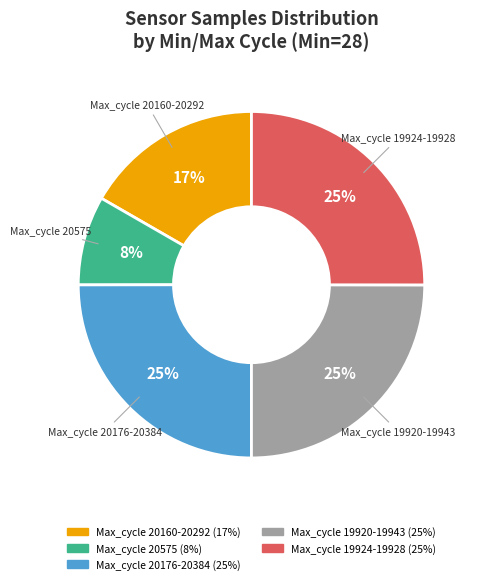

To the nearest percent, what is the average slice percentage?

20%